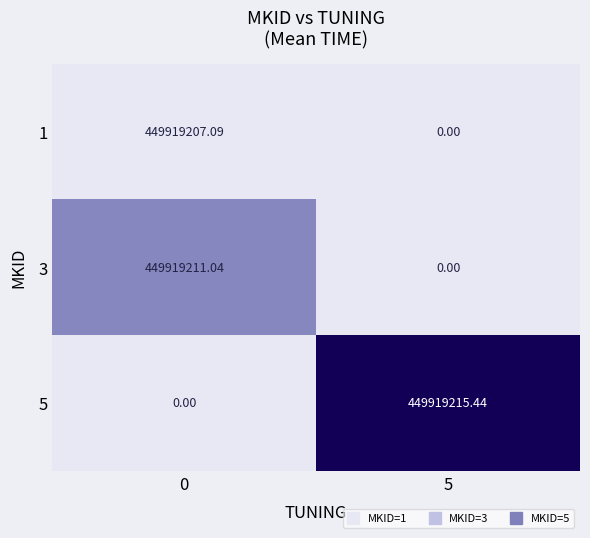

What is the total value across all series at 0?

899838418.1